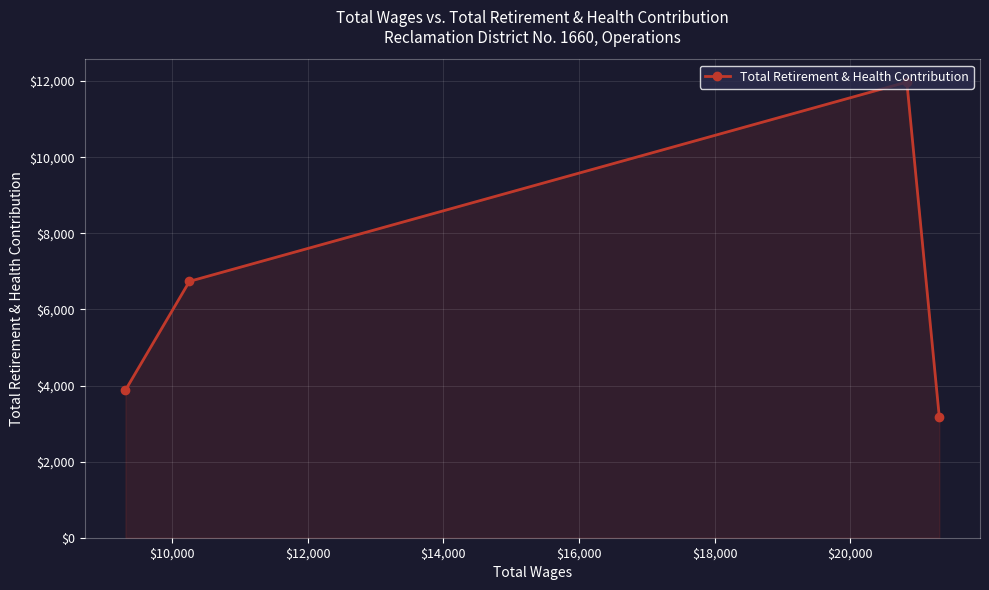

What is the maximum value shown in the chart?

11976